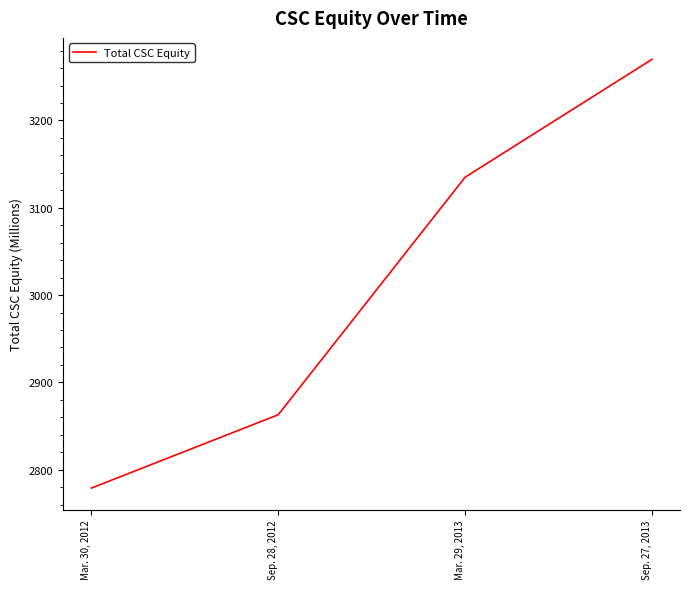

Rank the categories by value from highest to lowest.

Sep. 27, 2013, Mar. 29, 2013, Sep. 28, 2012, Mar. 30, 2012